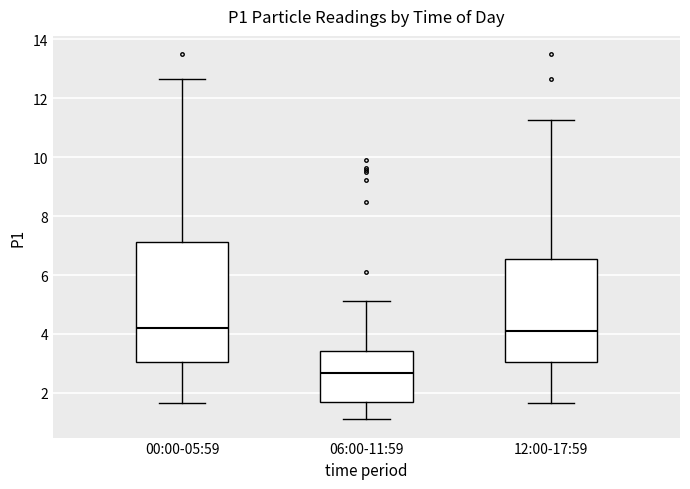

Where does the median line of the box for 06:00-11:59 sit on the y-axis? The values are not printed on the chart, so give them approximately, as read against the axis.

2.6